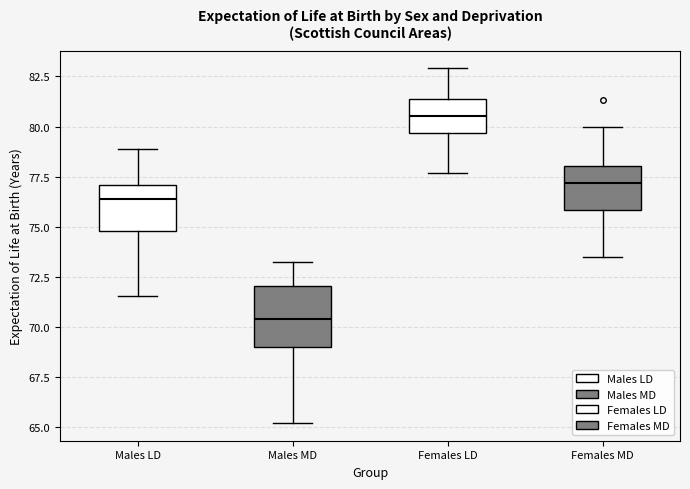

Comparing the boxes themselves (not the whiskers), which one is the tallest?

Males MD